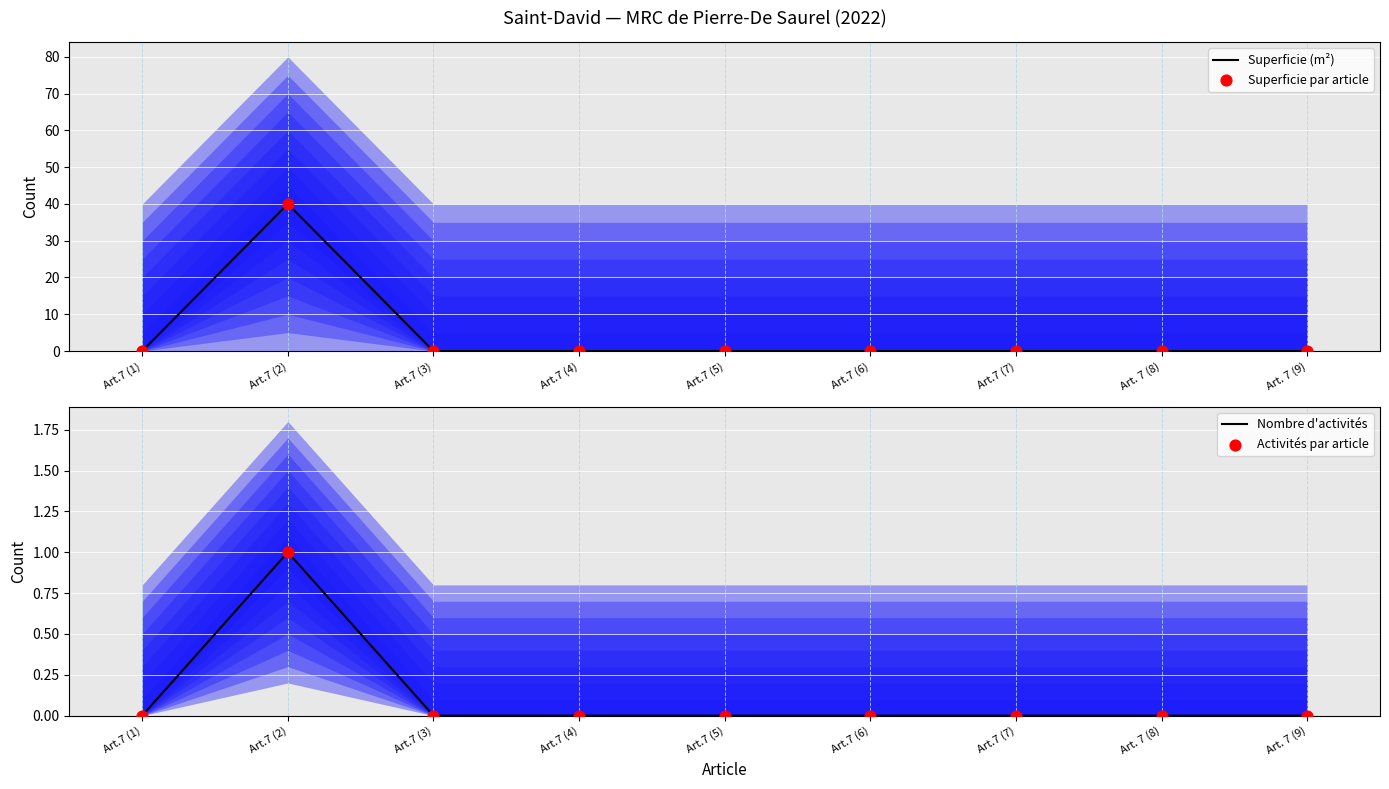

Which series reaches the minimum Y coordinate?

Superficie (m²)